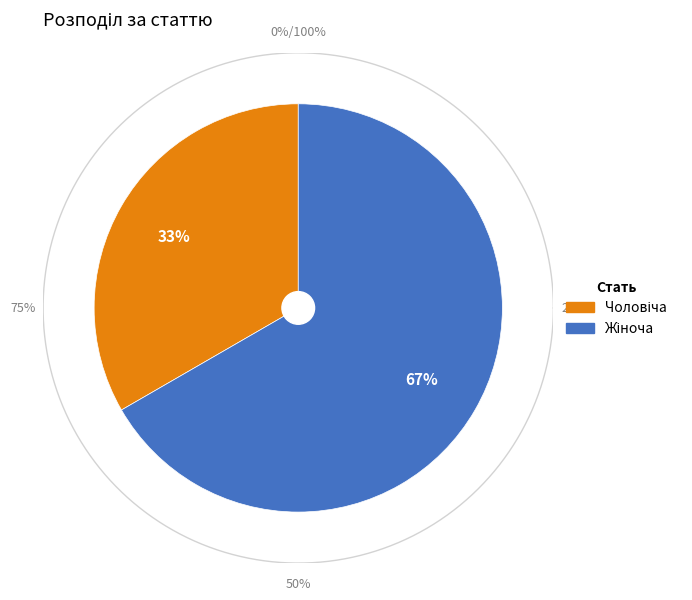

To the nearest percent, what portion does Чоловіча represent?

33%